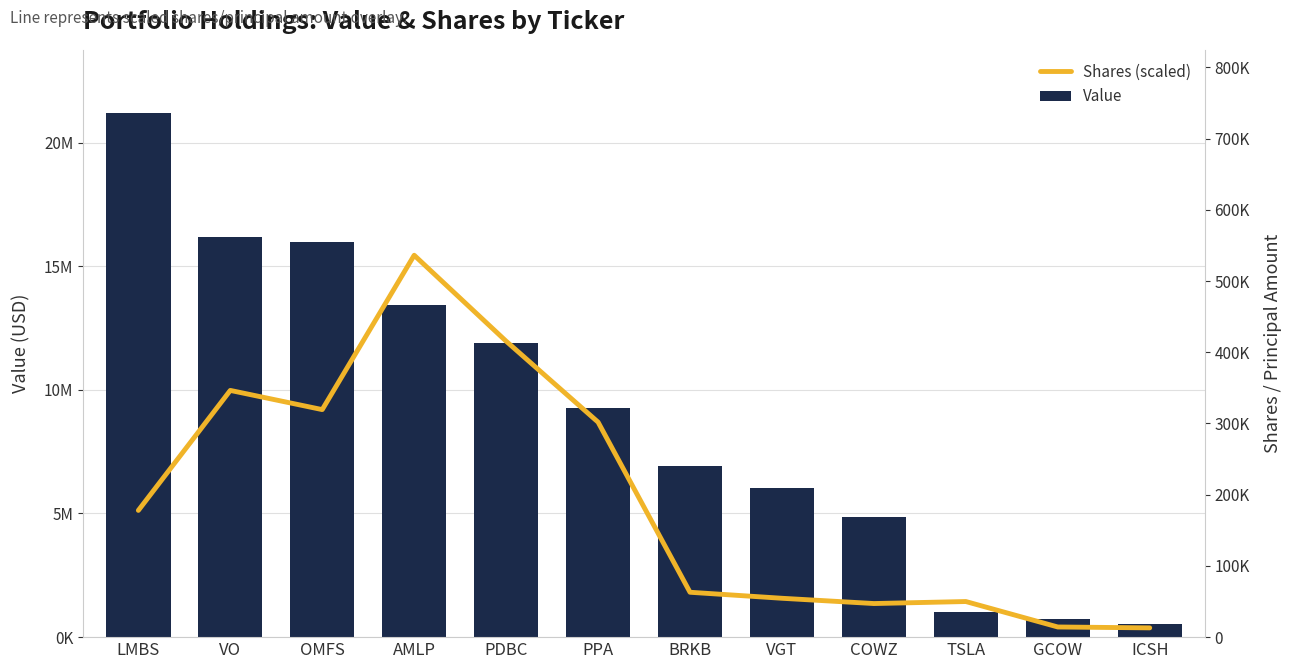

Between OMFS and VGT, which series saw the biggest shift?

Value